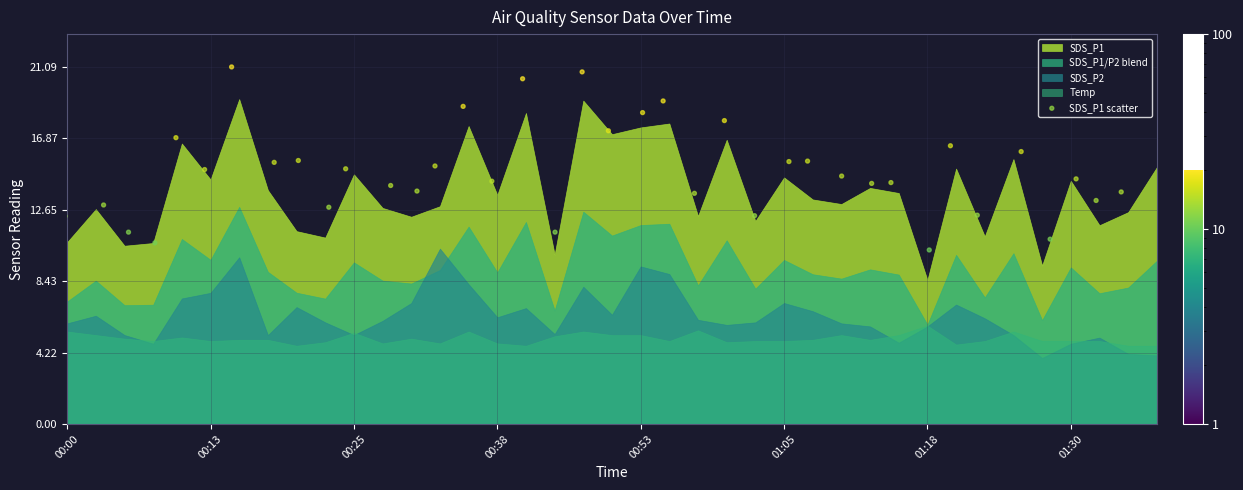

What is the range of X values (max minus min)?

38.2